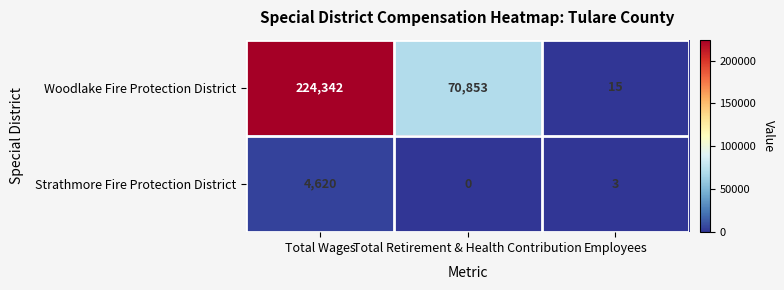

Which series has the widest spread of values?

Woodlake Fire Protection District